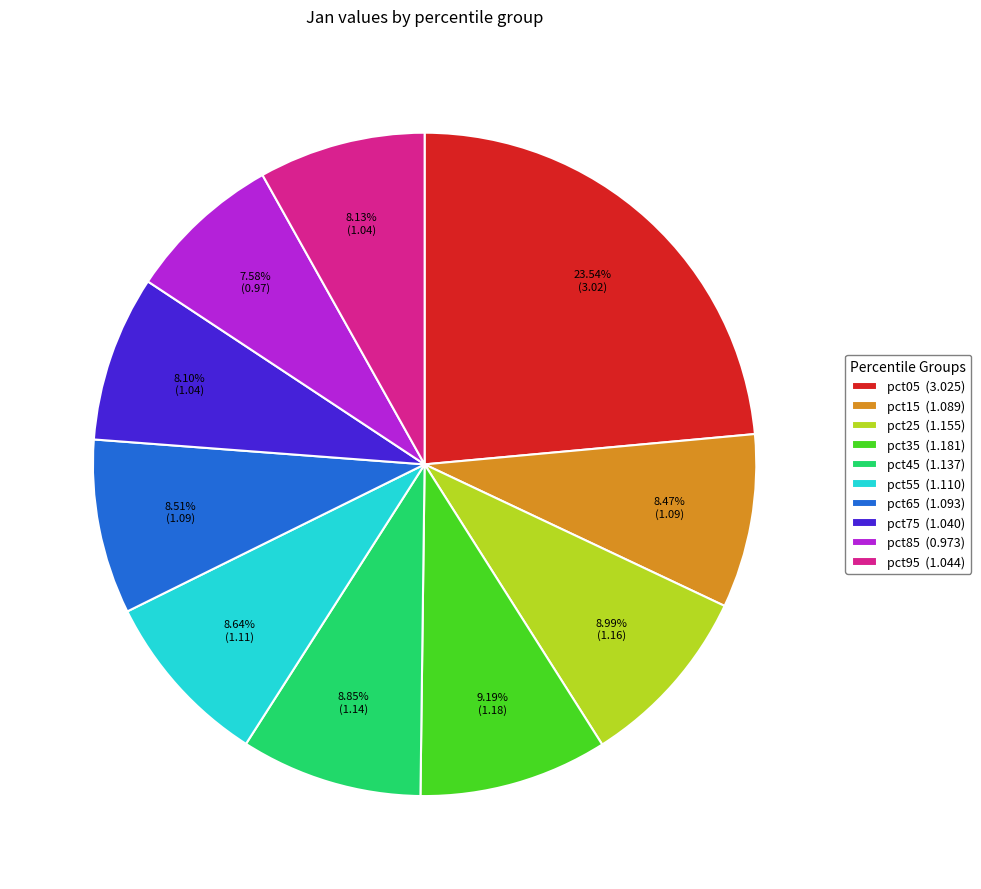

Is there a majority slice in this chart?

No